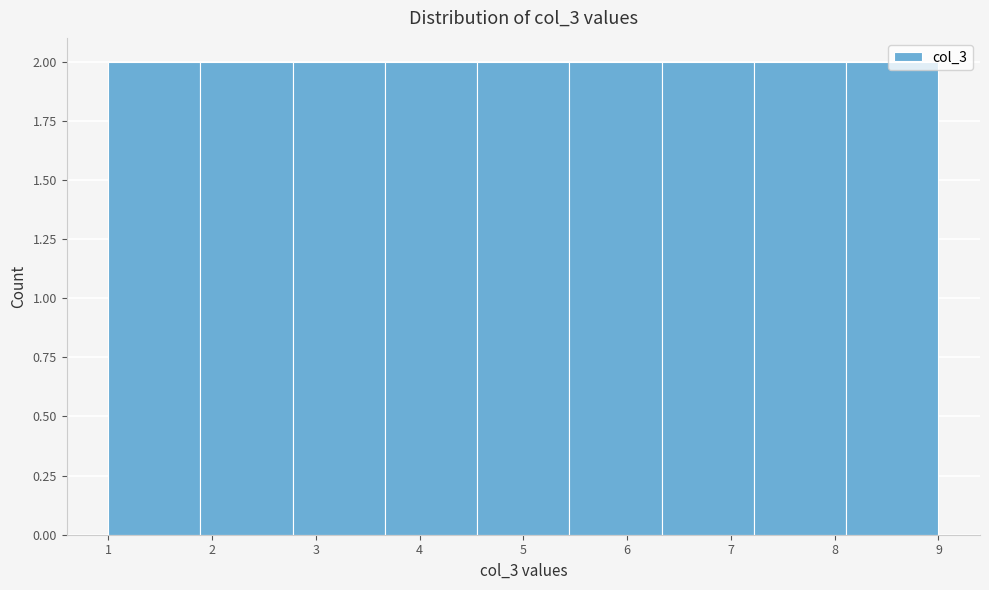

What is the height of the bar covering 2.8 to 3.7 on the x-axis? Neither the bar edges nor the heights are printed on the chart, so give them approximately, as read against the axes.

2